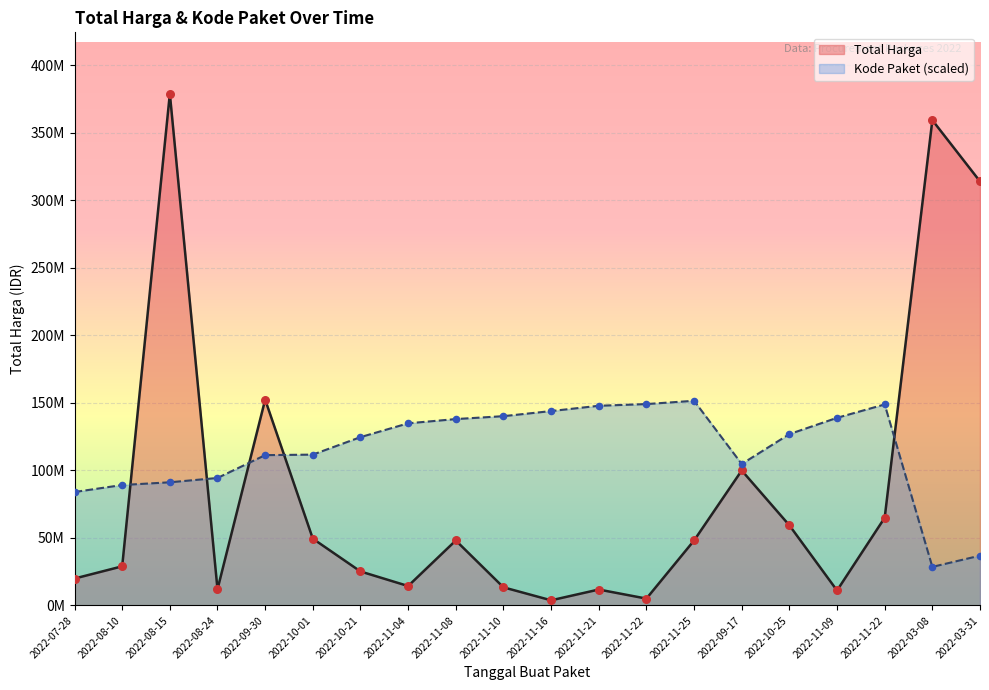

Which series has the largest total across all categories?

Kode Paket (scaled)